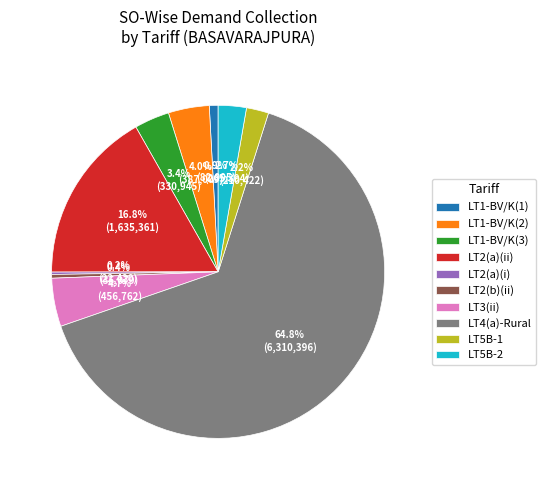

Which slice represents more than half of the pie?

LT4(a)-Rural